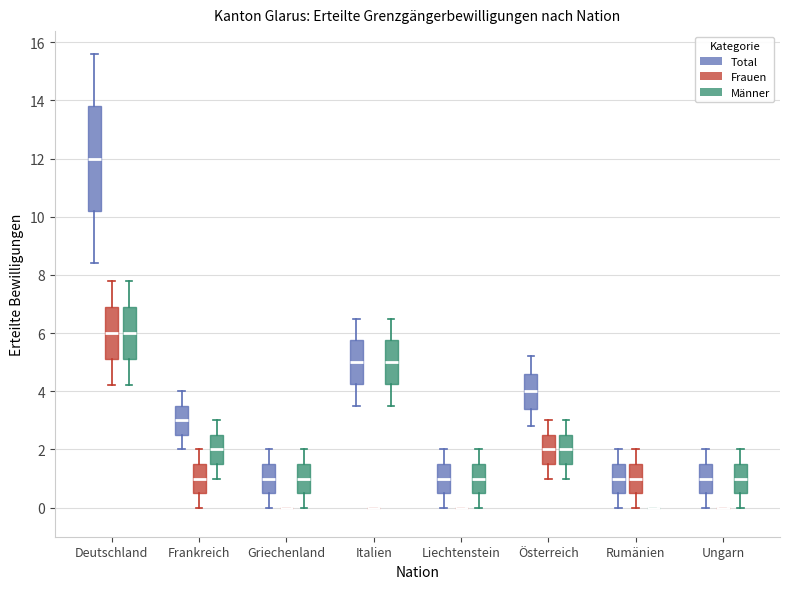

Comparing the boxes themselves (not the whiskers), which one is the tallest?

Deutschland (Total)